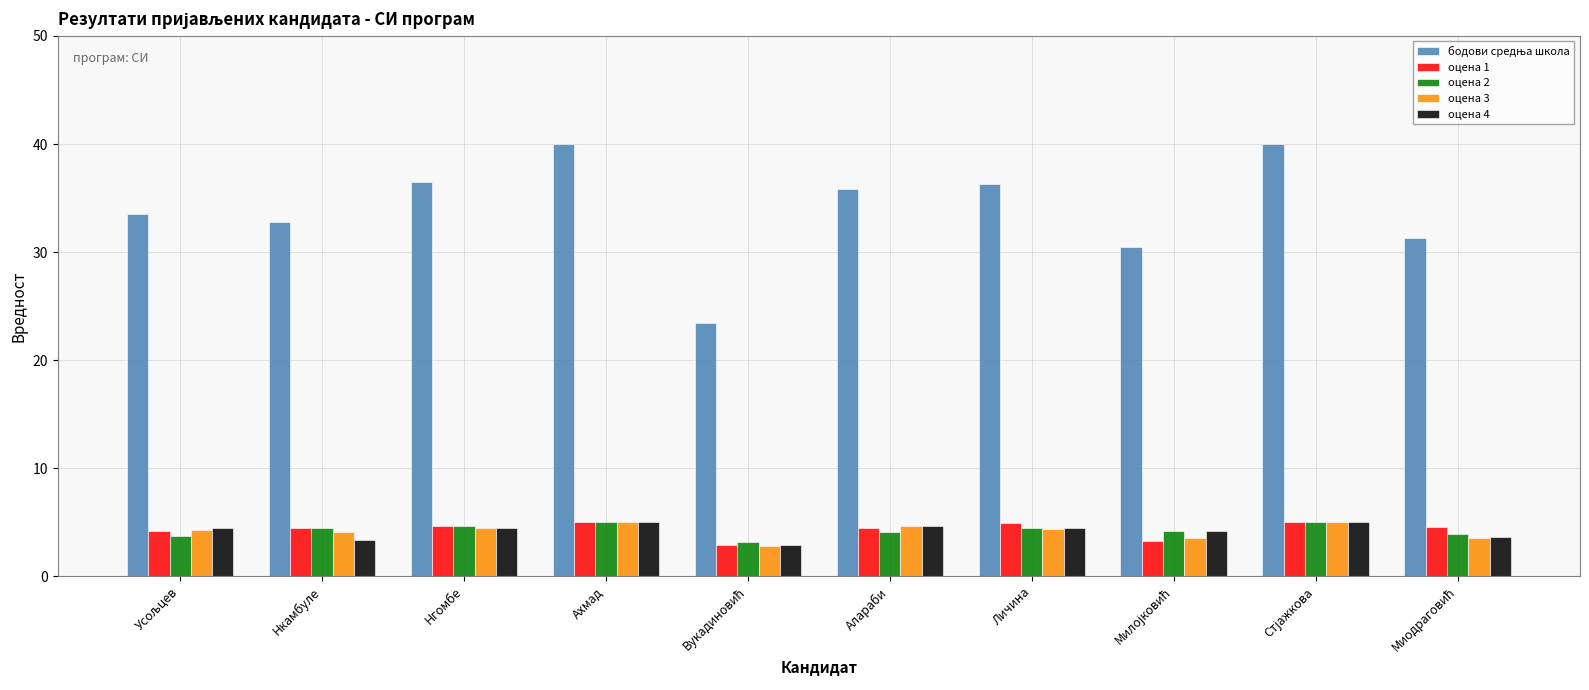

What is the total value across all series at Личина?

54.4